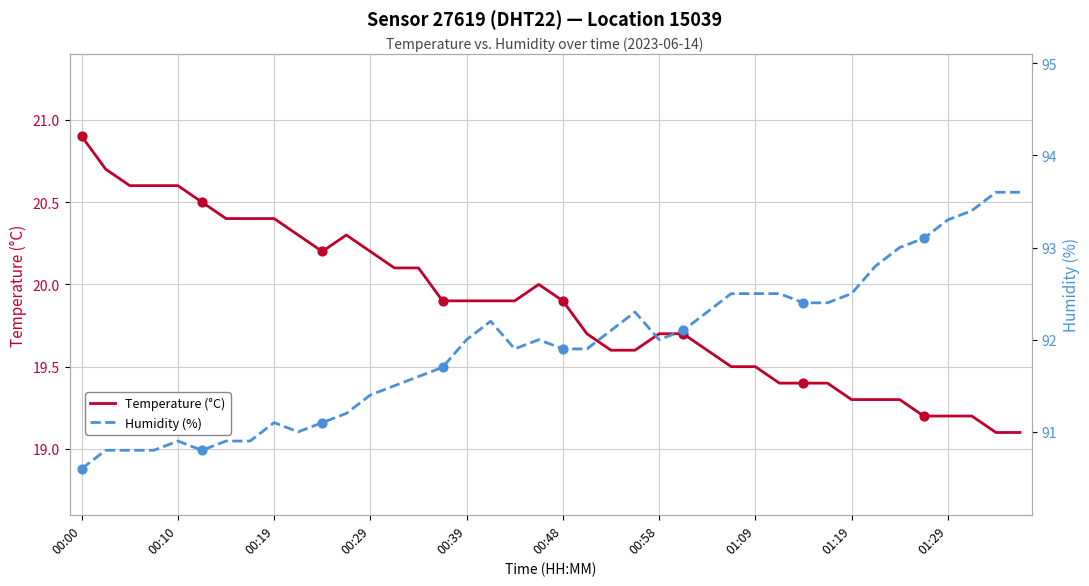

Which series contains the lowest Y value?

Temperature (°C)